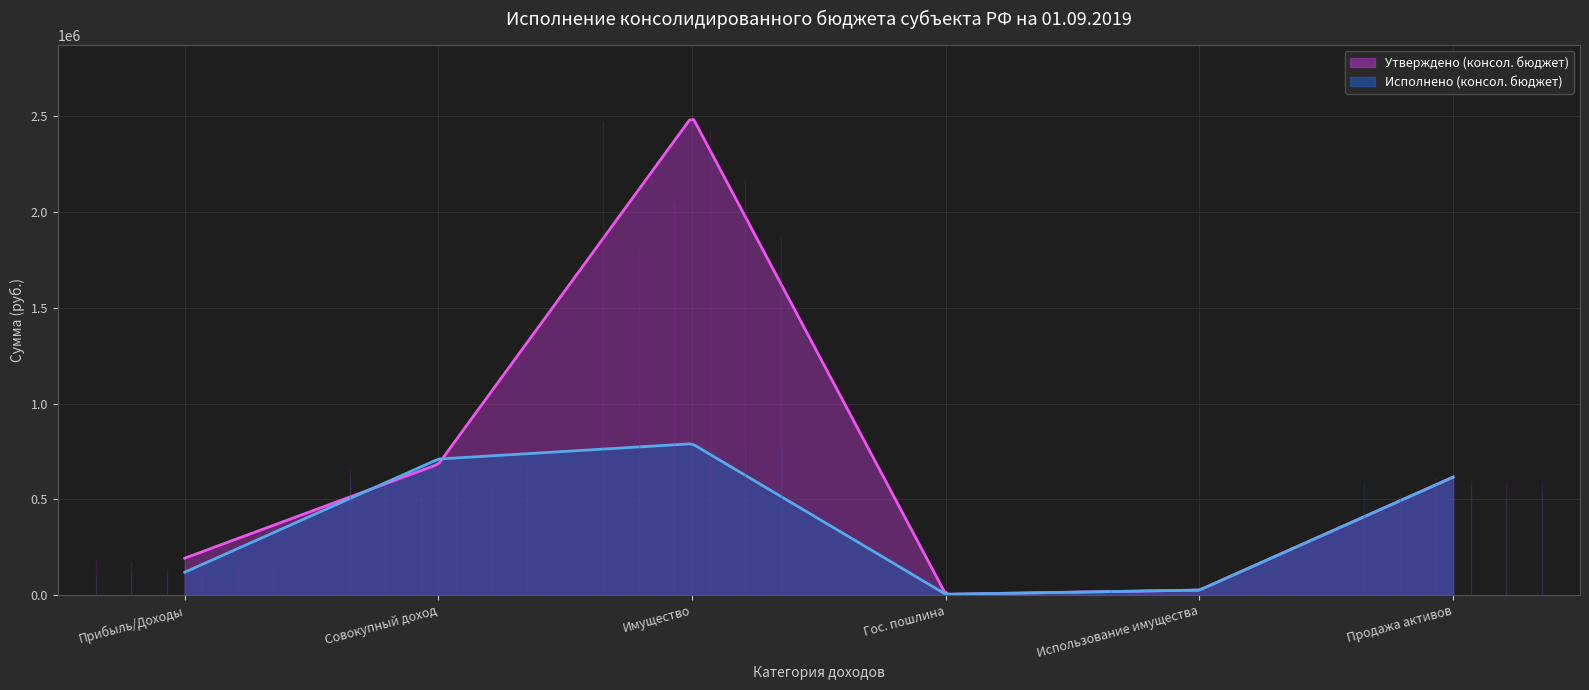

What is the approximate value of Исполнено (консол. бюджет) at НАЛОГИ НА ПРИБЫЛЬ, ДОХОДЫ?

119652.8